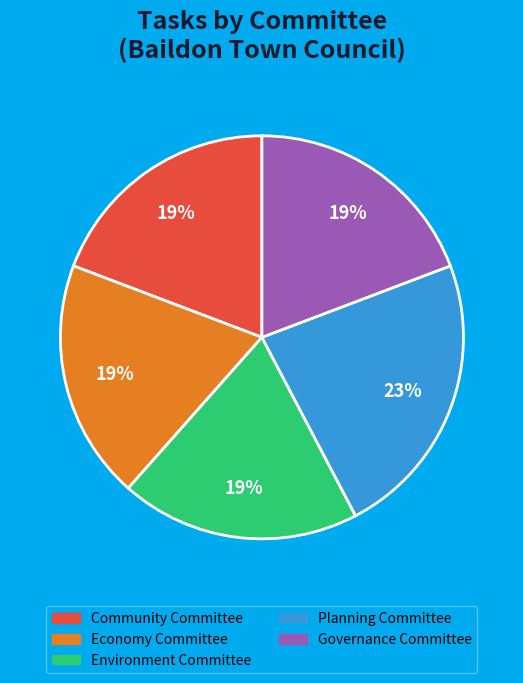

Which category has the biggest portion of the pie?

Planning Committee